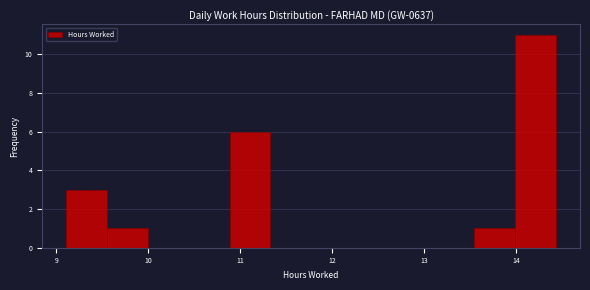

Reading left to right, list every bar in this chart as the range it spans on the x-axis followed by its height. Neither the bar edges nor the heights are printed on the chart, so give them approximately, as read against the axes.

9.1 to 9.6: 3
9.6 to 10.0: 1
10.0 to 10.4: 0
10.4 to 10.9: 0
10.9 to 11.3: 6
11.3 to 11.8: 0
11.8 to 12.2: 0
12.2 to 12.7: 0
12.7 to 13.1: 0
13.1 to 13.5: 0
13.5 to 14.0: 1
14.0 to 14.4: 11